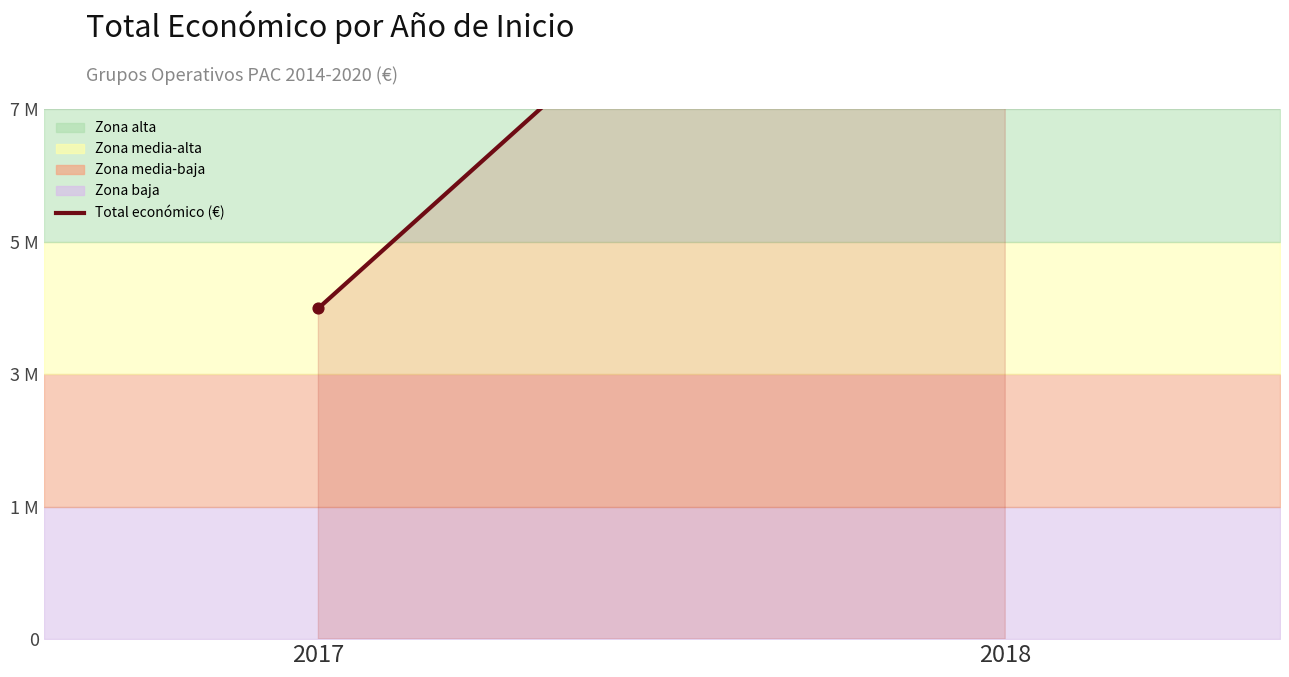

What is the change in value from 2017 to 2018?

+8148363.8